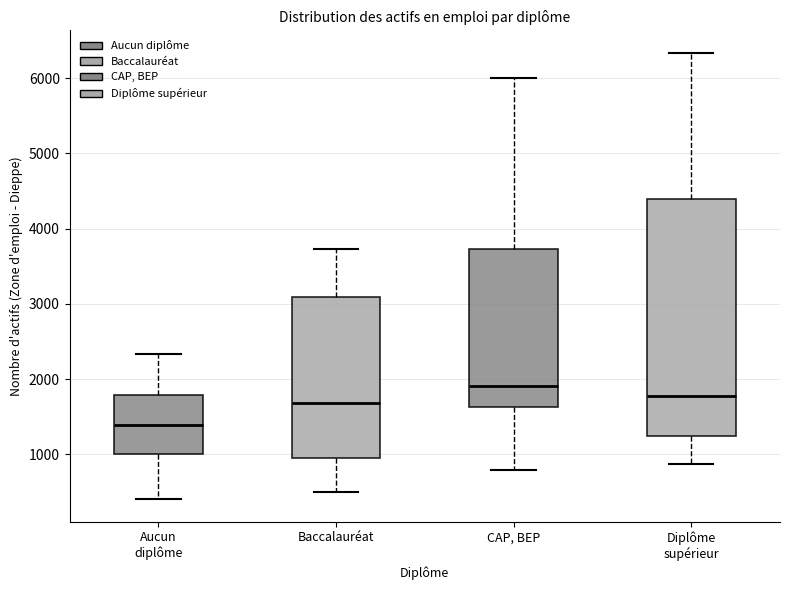

Reading left to right, transcribe this box plot: for each box, give where its median line is, the range the box spans, and where its two whiskers end, as read against the y-axis. The values are not printed on the chart, so give them approximately, as read against the axis.

Aucun diplôme: median 1400, box 1000 to 1800, whiskers 400 to 2300
Baccalauréat: median 1700, box 900 to 3100, whiskers 500 to 3700
CAP, BEP: median 1900, box 1600 to 3700, whiskers 800 to 6000
Diplôme supérieur: median 1800, box 1200 to 4400, whiskers 900 to 6300